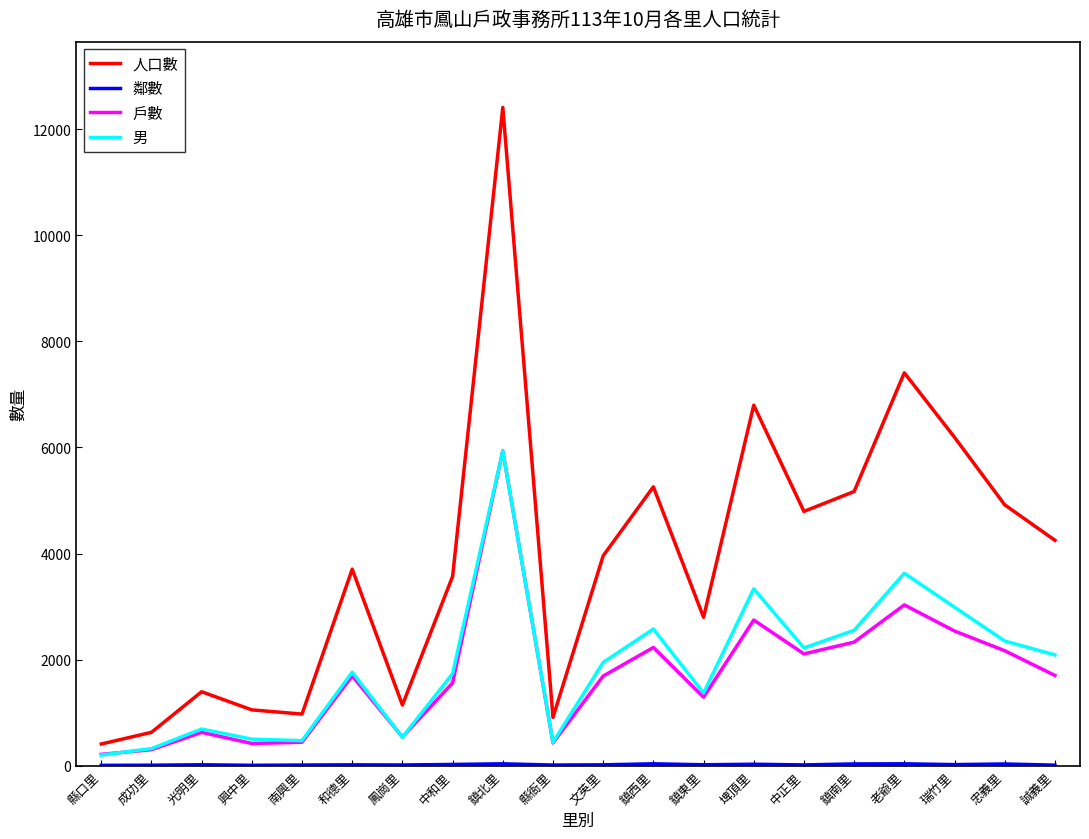

Read the 戶數 value at 鎮西里, to the nearest 10.

2230